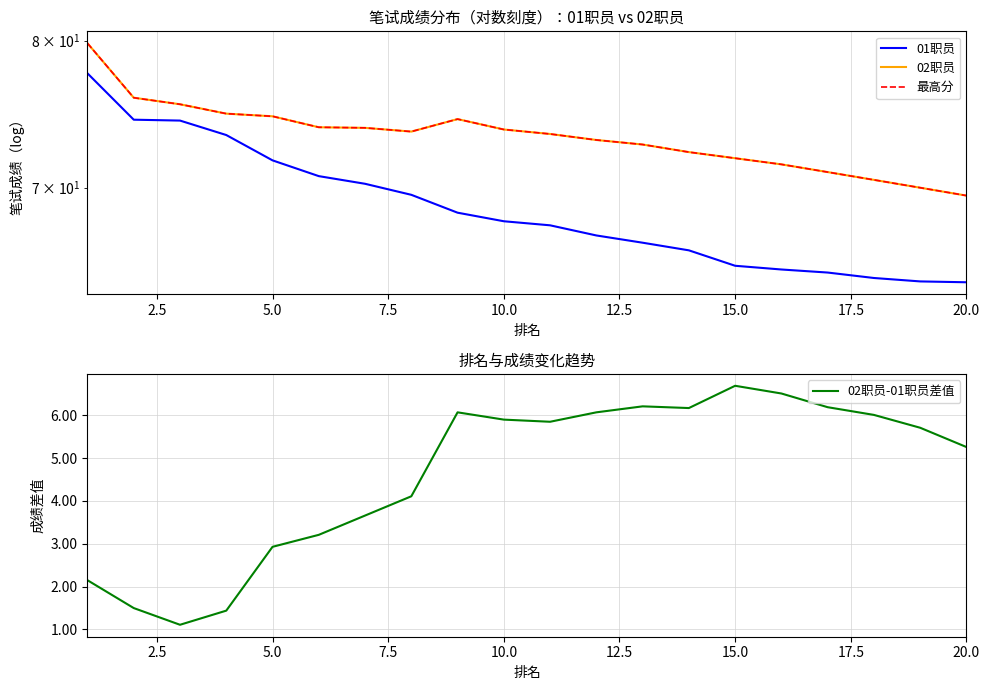

Is it true that 02职员-01职员差值 equals 2.9 at 5.0?

True